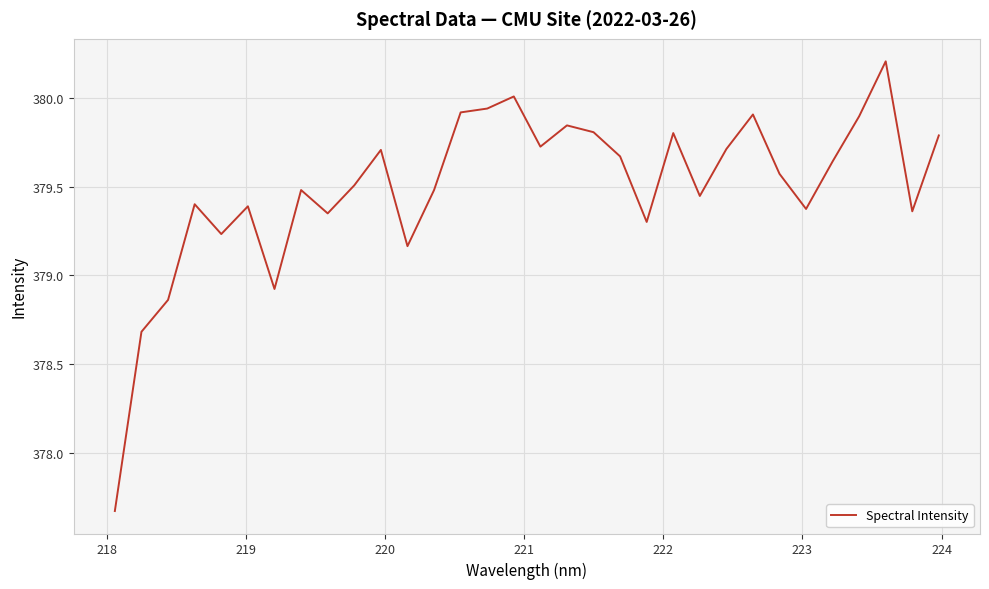

What is the difference between the maximum and minimum values?

2.5